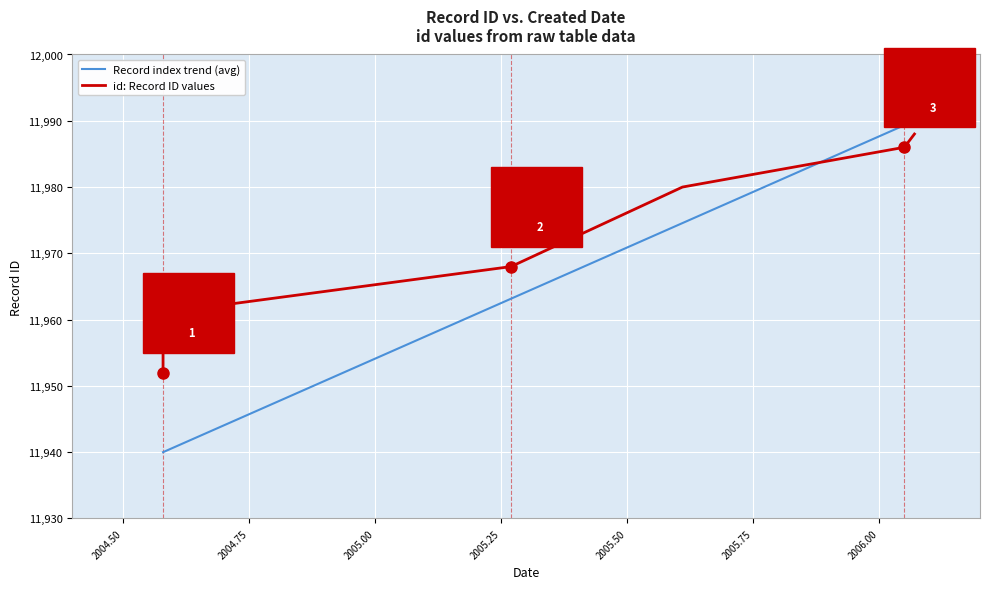

Rank the series by their maximum value, from highest to lowest.

Record index trend (avg), id: Record ID values